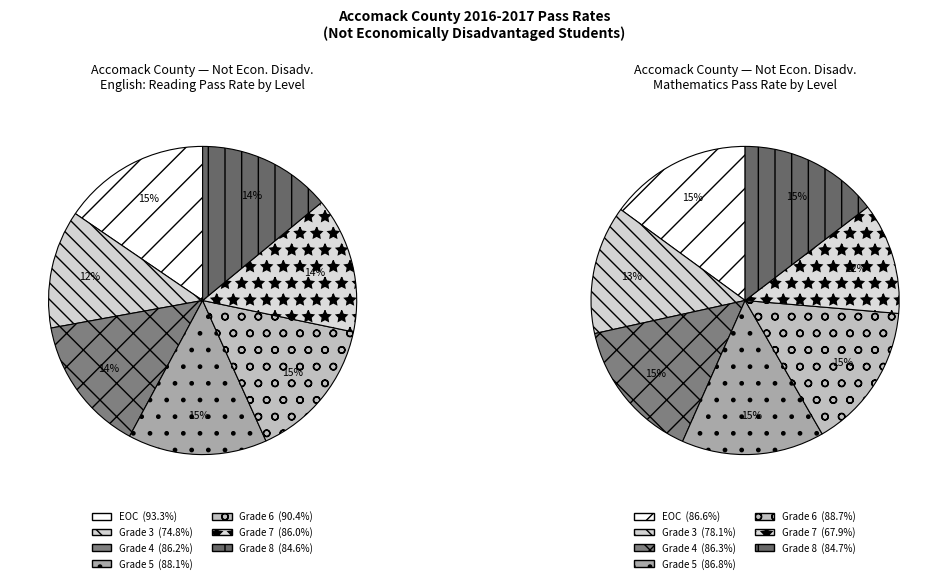

What percentage do 2 and 3 together represent?

28.9%